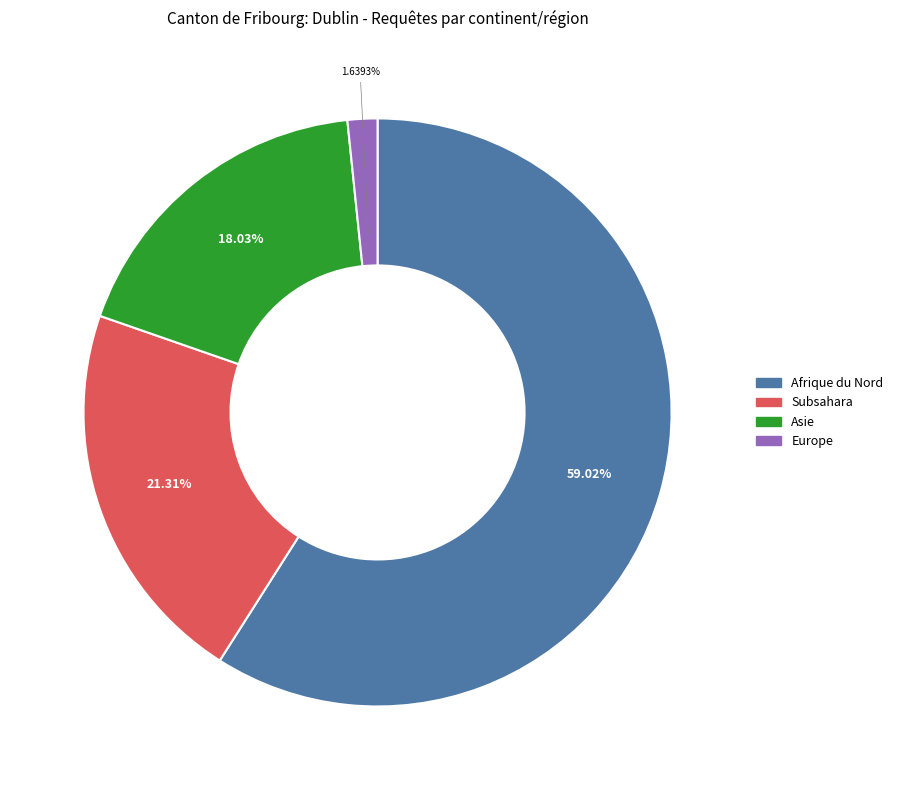

What is the largest slice in the pie chart?

Afrique du Nord